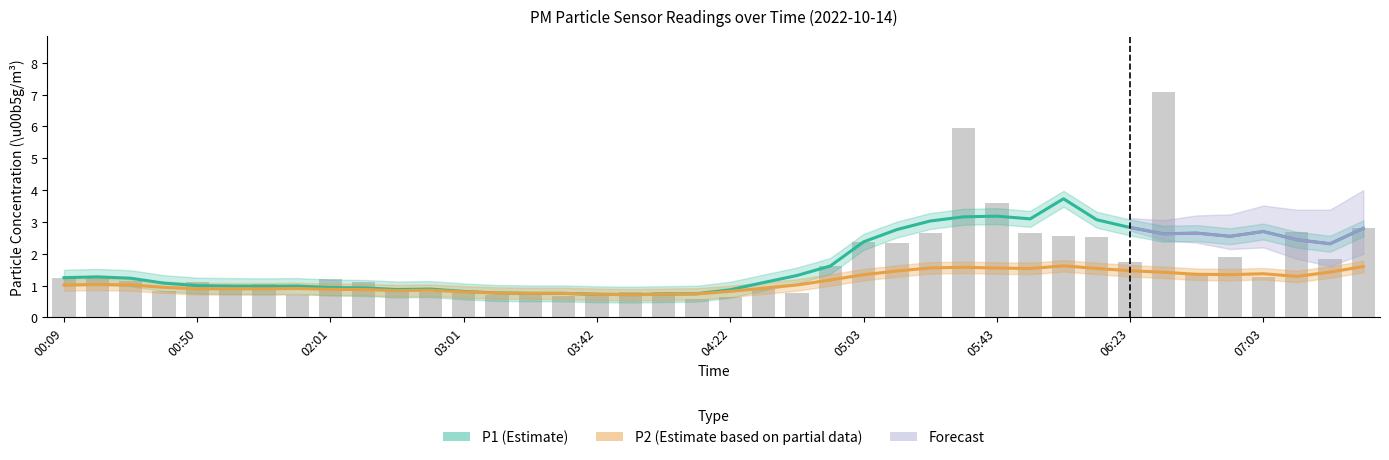

Where does the data first go above 1?

00:09